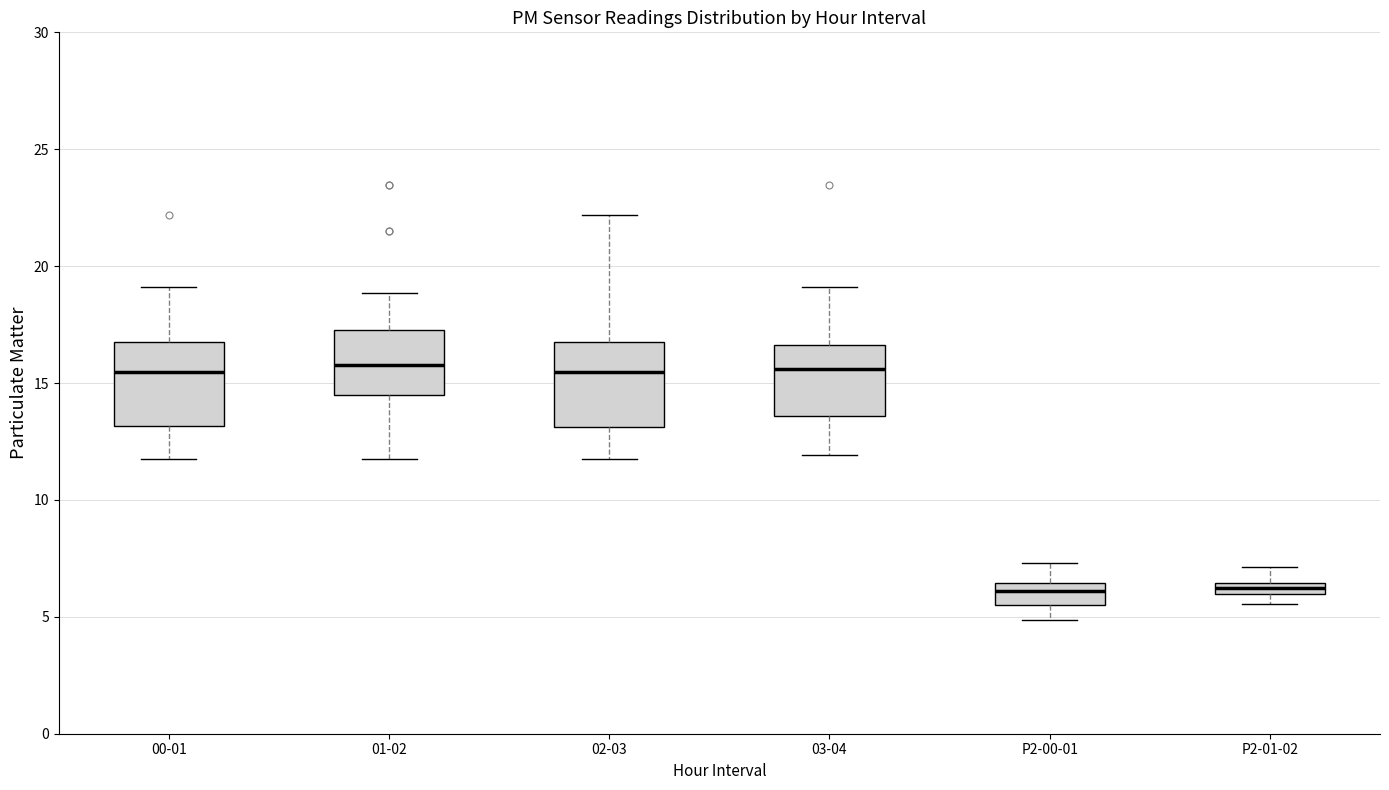

Where is the upper edge of the box for 01-02 on the y-axis? The values are not printed on the chart, so give them approximately, as read against the axis.

17.5